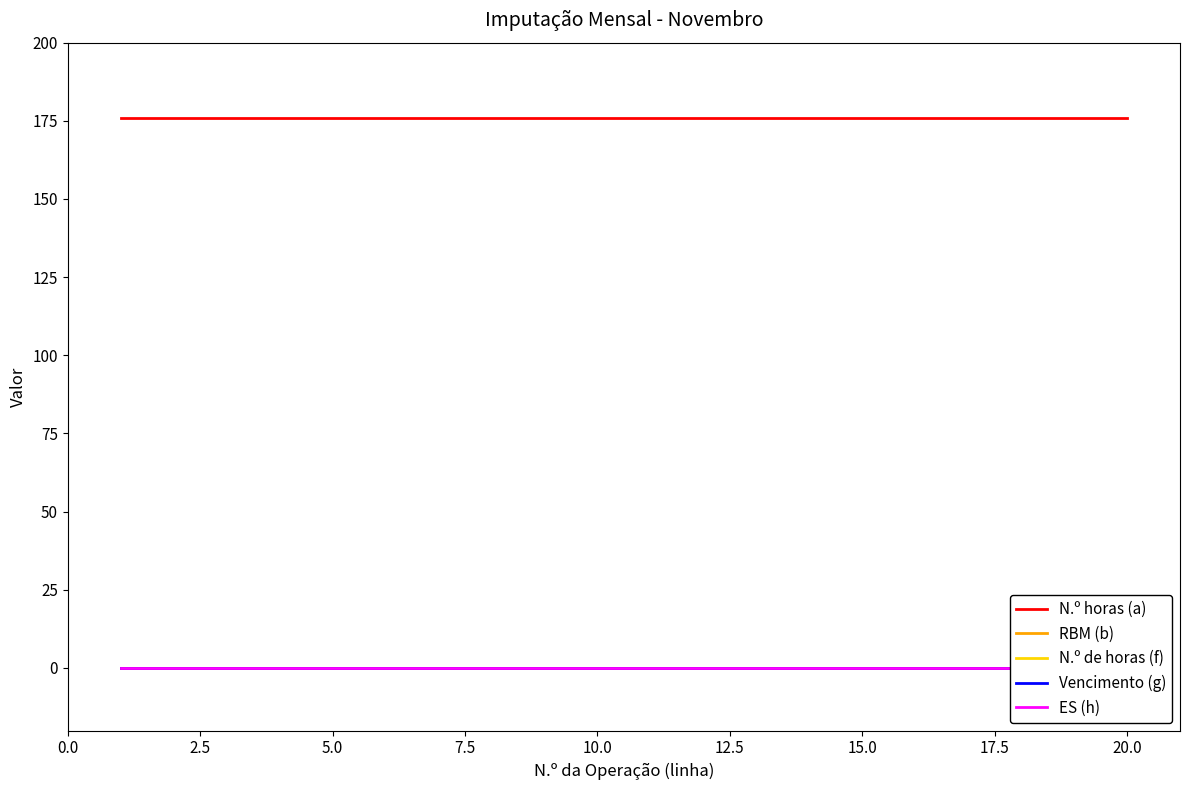

At how many categories does at least one series exceed 35?

20